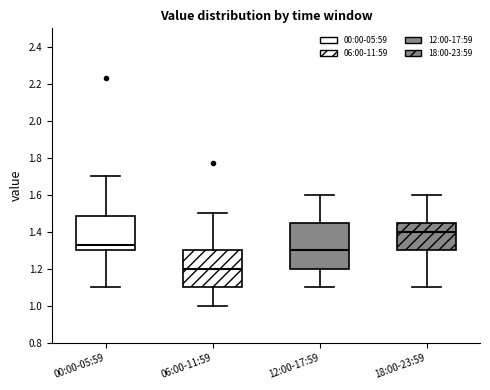

Comparing the boxes themselves (not the whiskers), which one is the tallest?

12:00-17:59